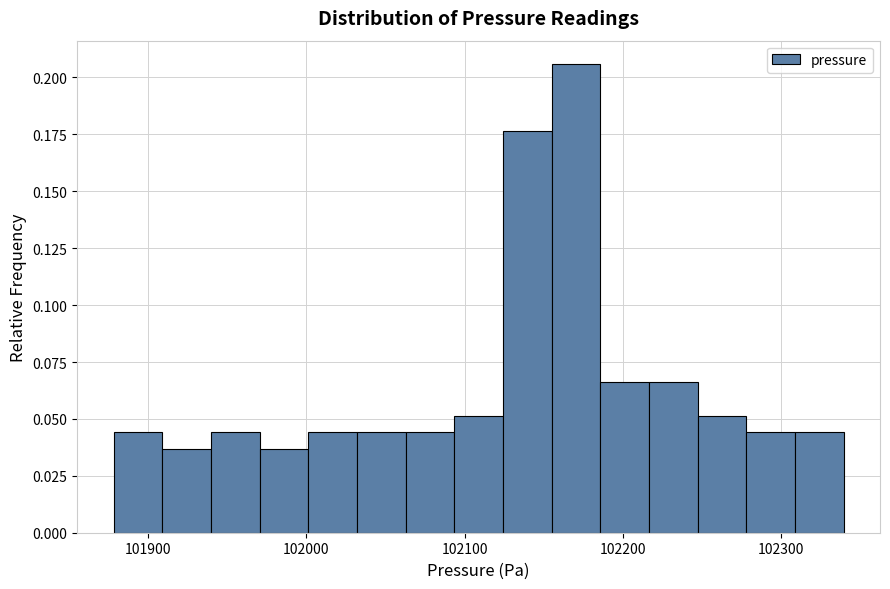

Read against the x-axis, roughly where is the centre of the tallest bar?

102170